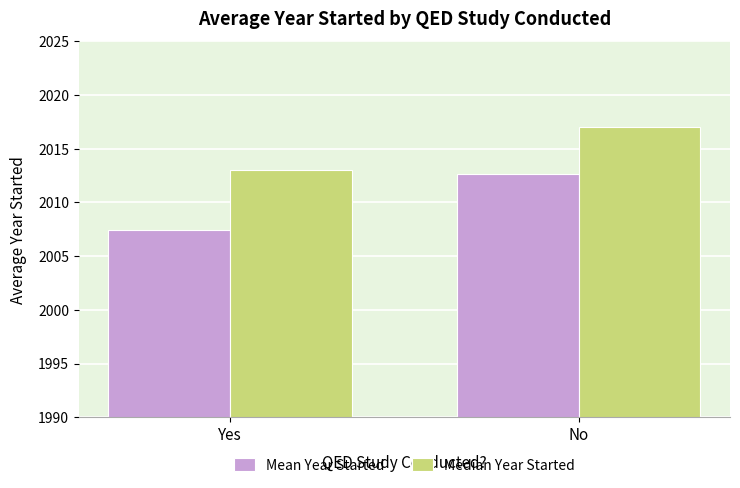

Which series has the widest spread of values?

Mean Year Started